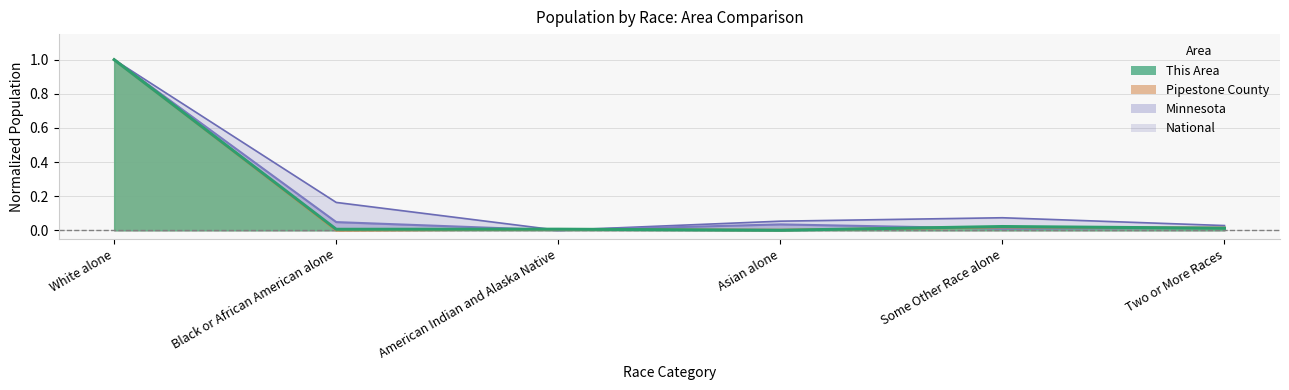

Reading left to right, what are all the values shown in this chart?

This Area: 1.0	0.0	0.0	0.0	0.0	0.0
Pipestone County: 1.0	0.0	0.0	0.0	0.0	0.0
Minnesota: 1.0	0.0	0.0	0.0	0.0	0.0
National: 1.0	0.2	0.0	0.1	0.1	0.0